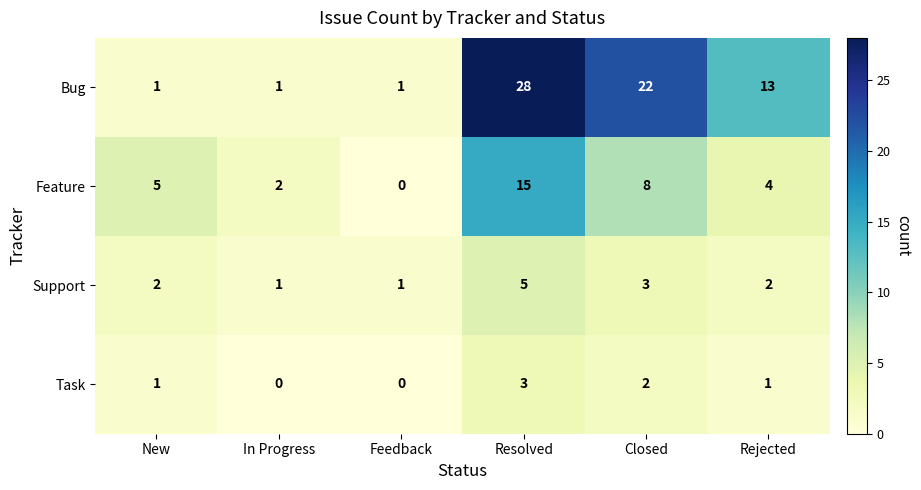

Count the Bug values in the range 1 to 22.

5